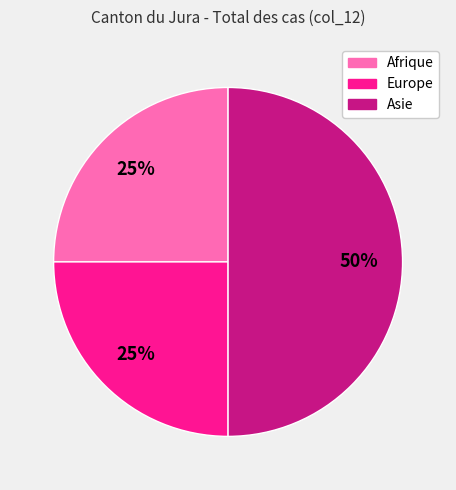

To the nearest percent, what is the average slice percentage?

33%